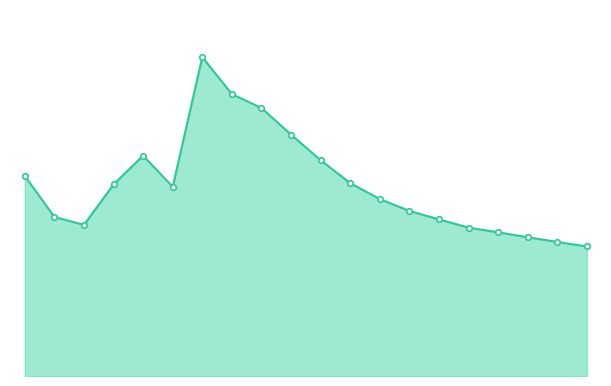

Reading left to right, list all the values displayed in this chart.

54.0	43.0	40.8	51.8	59.5	51.1	86.1	76.2	72.4	65.2	58.3	52.1	47.8	44.6	42.3	40.1	38.8	37.5	36.2	35.0